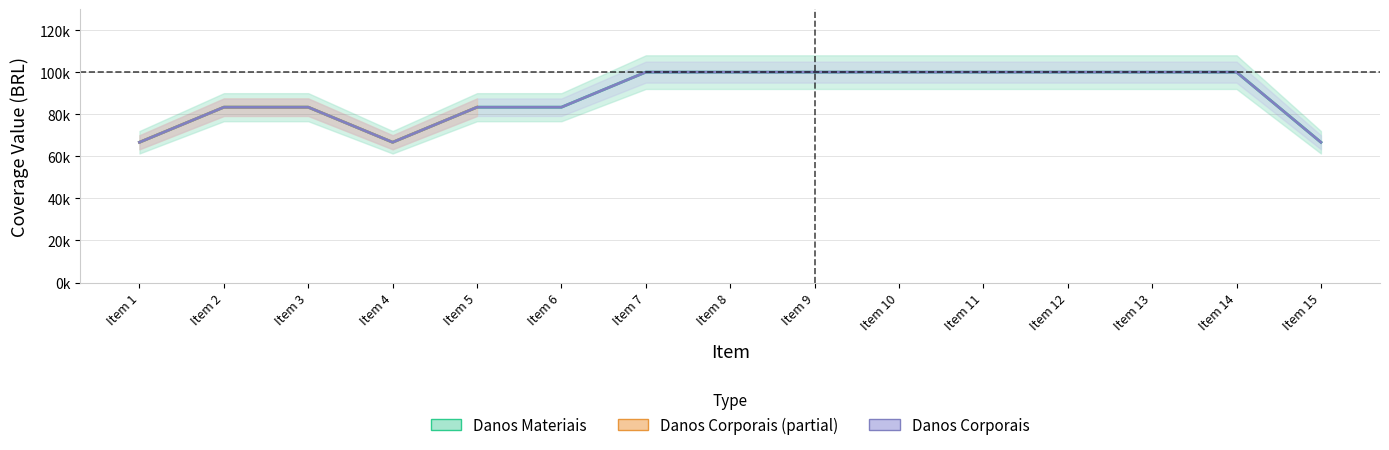

At 14, list the series in order from largest to smallest.

Danos Materiais, Danos Corporais